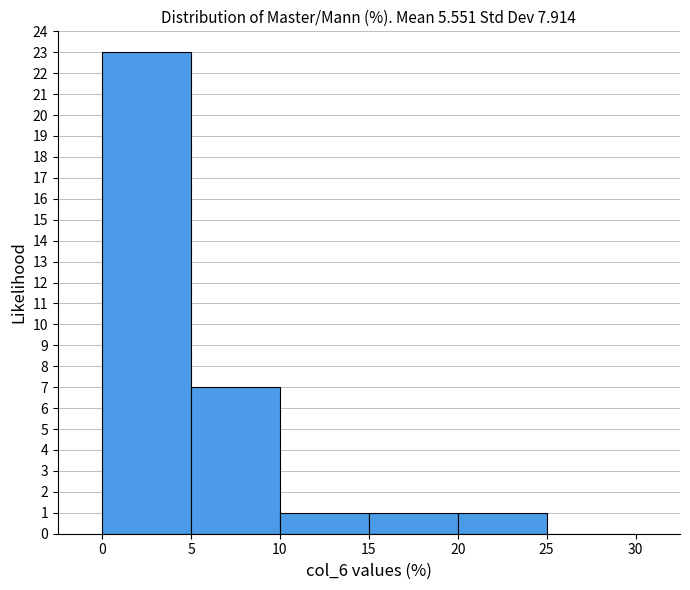

What is the height of the bar covering 15 to 20 on the x-axis? The values are not printed on the chart, so give them approximately, as read against the axis.

1